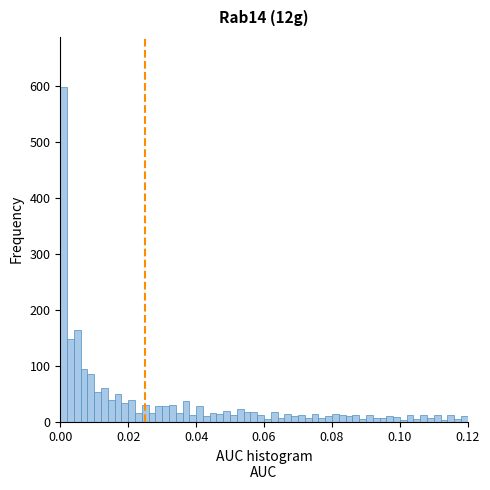

Read against the x-axis, roughly where is the centre of the tallest bar?

0.002